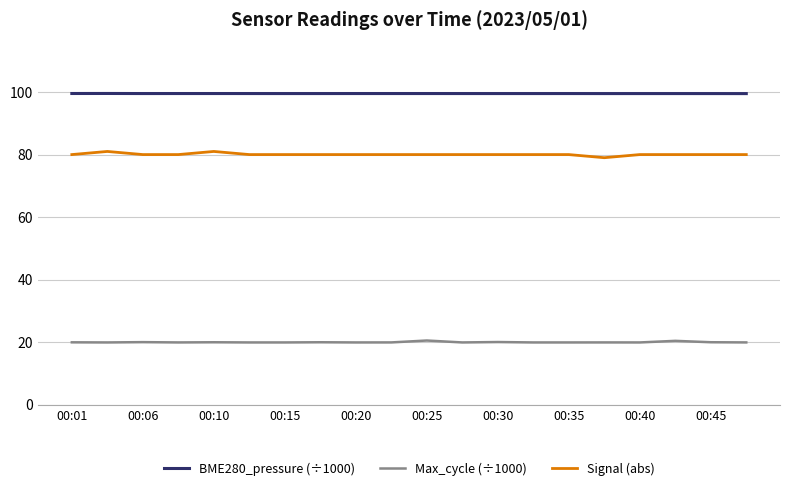

Which series has the largest total across all categories?

BME280_pressure (÷1000)